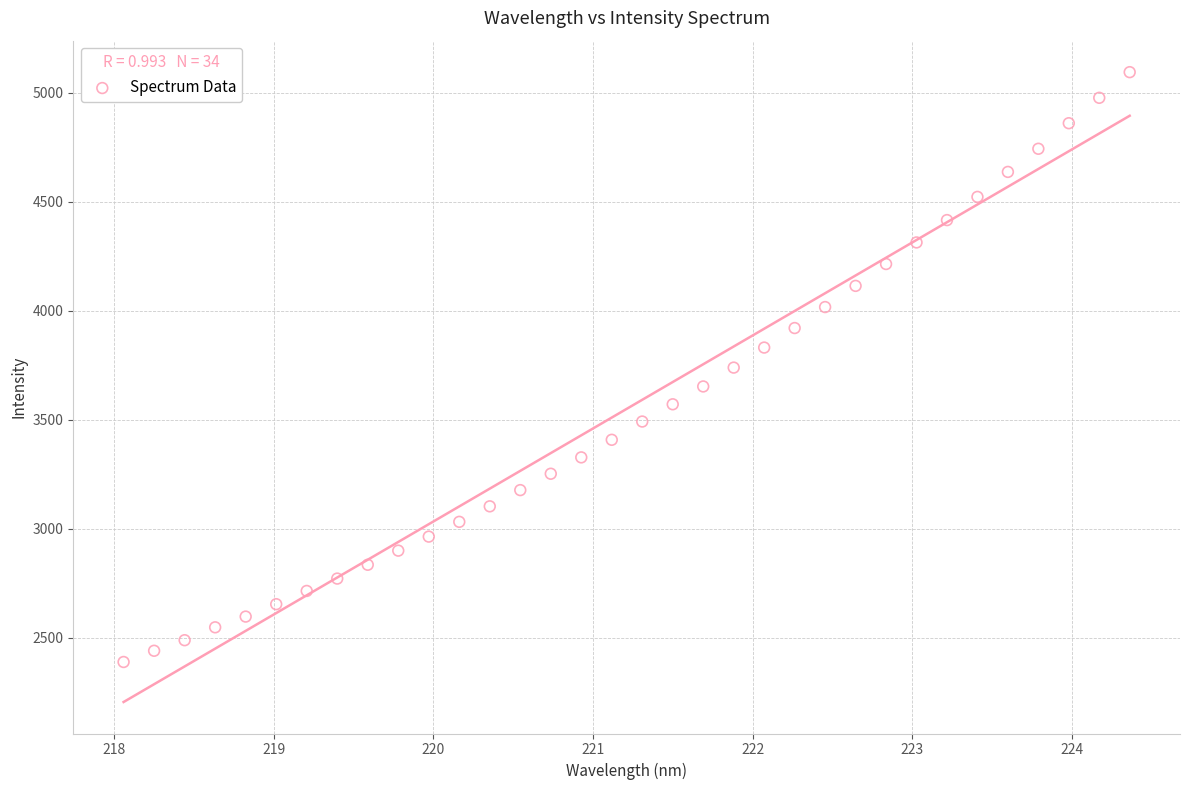

What is the range of Y values (max minus min)?

2705.6